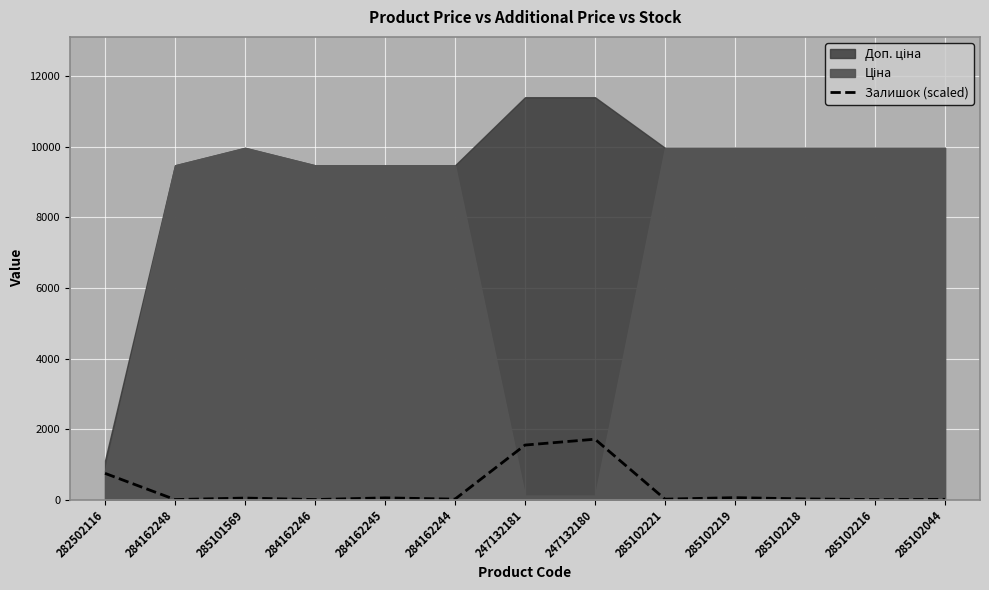

Approximately how many times larger is the value at 247132181 compared to 285102044?

260.0